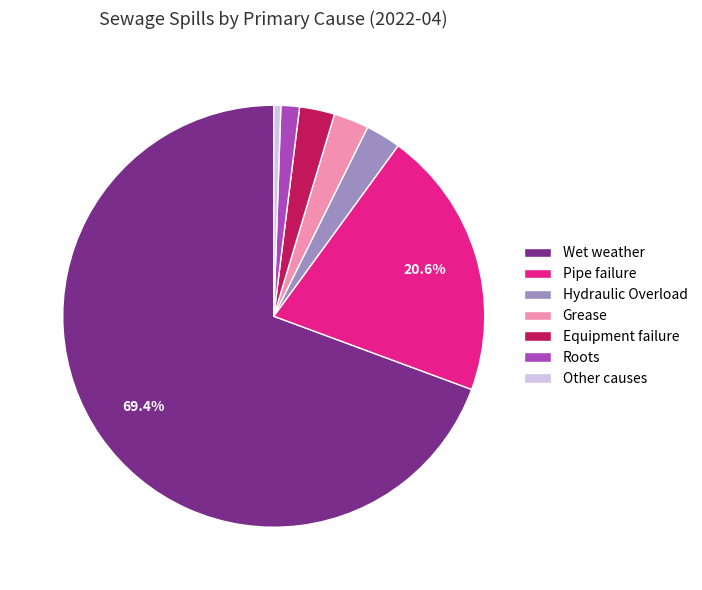

Does Grease account for over 50% of the chart?

No